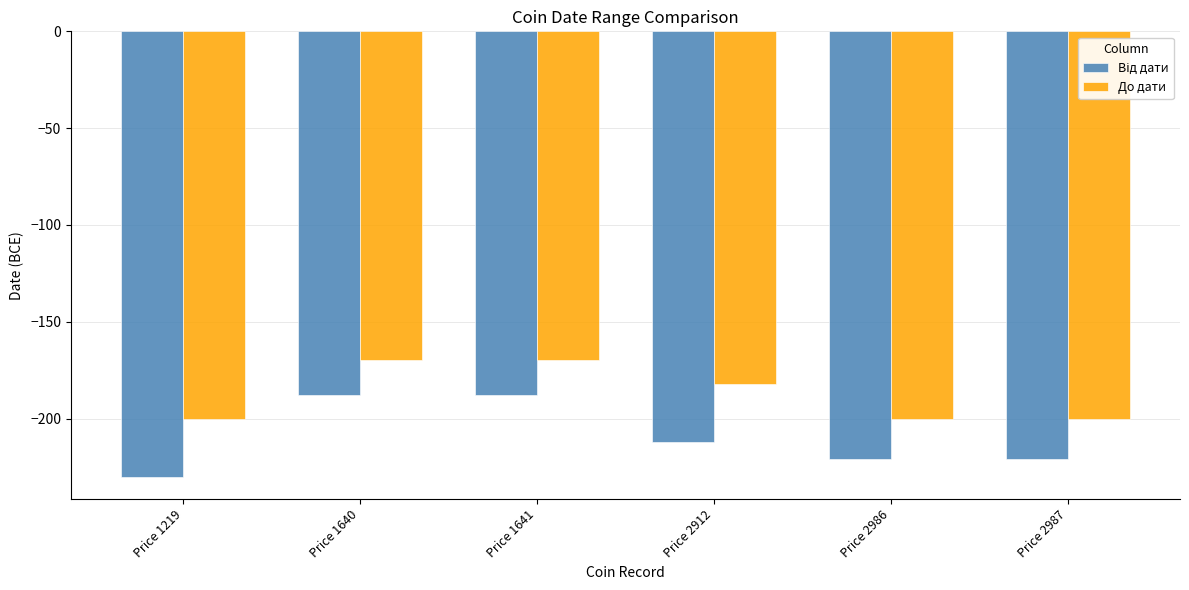

What is the spread (max minus min) of values at Price 1641?

18